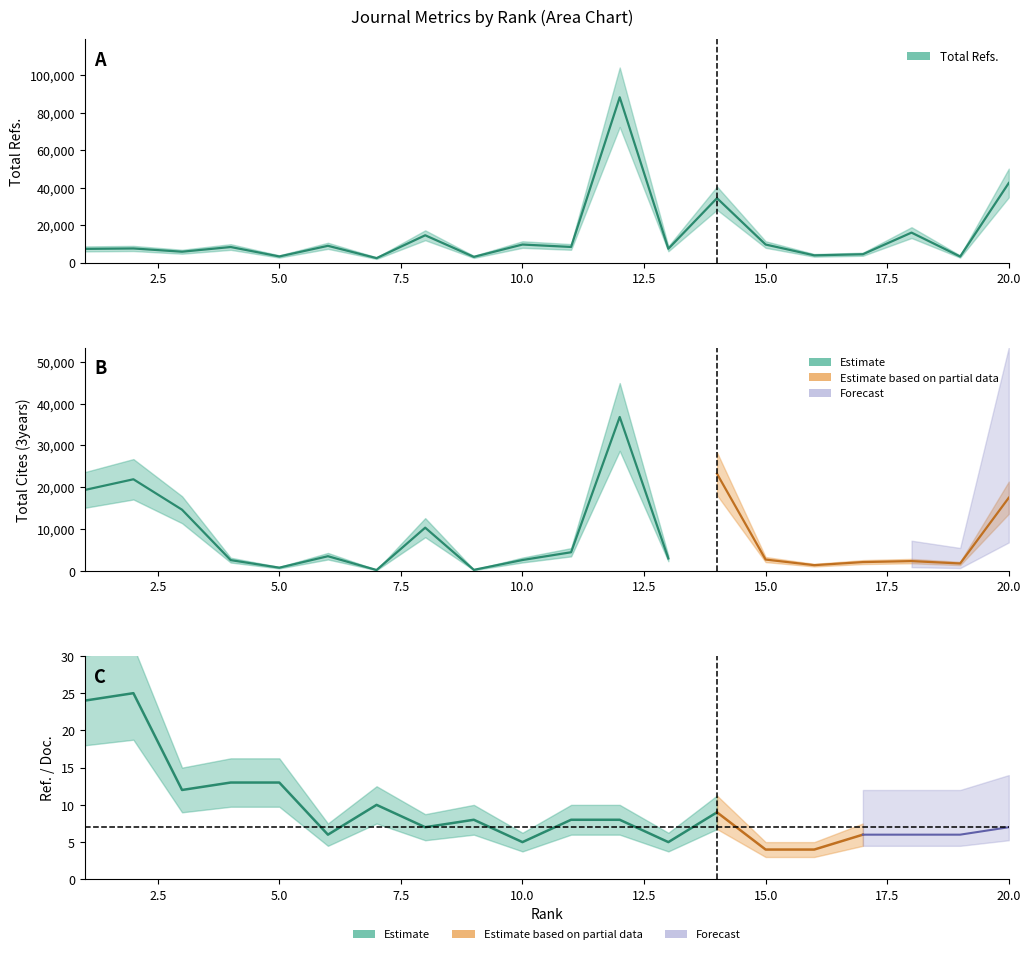

What is the sum of all Ref. / Doc. values?

186